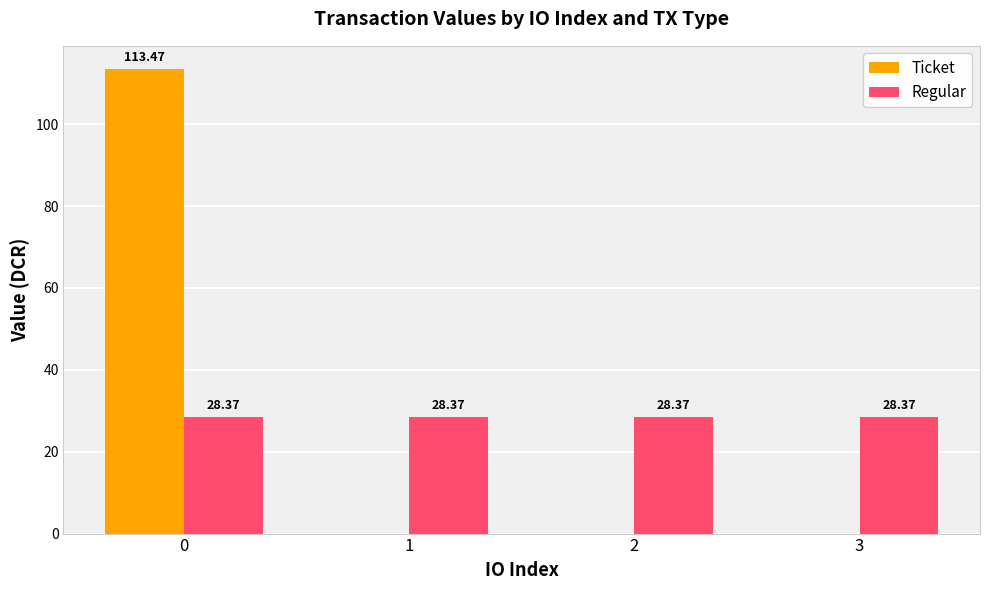

What is the sum of all Regular values?

113.5